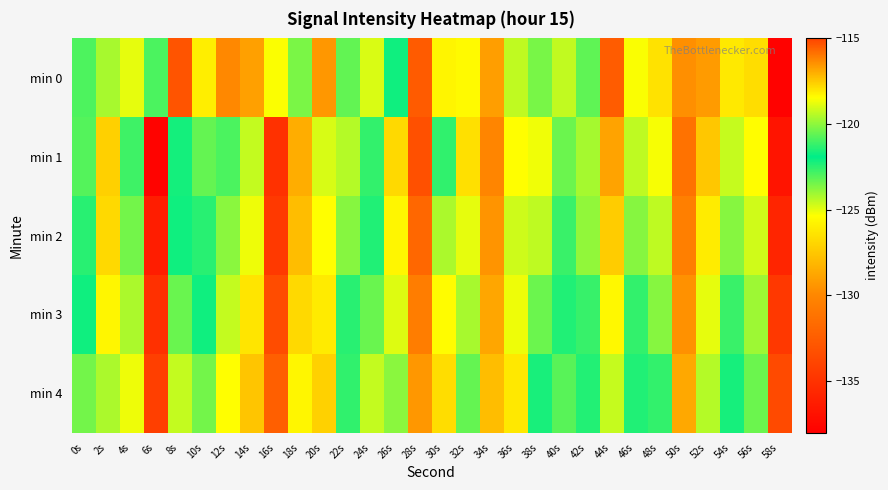

Rank the series at 34s from lowest to highest value.

min 1, min 2, min 0, min 3, min 4